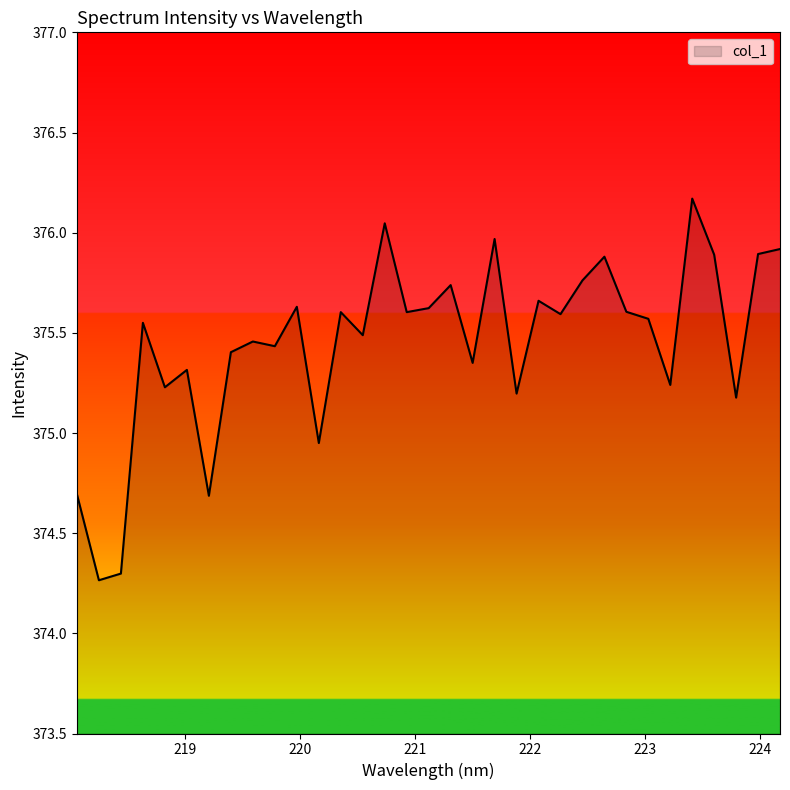

What is the difference between the maximum and minimum values?

1.9